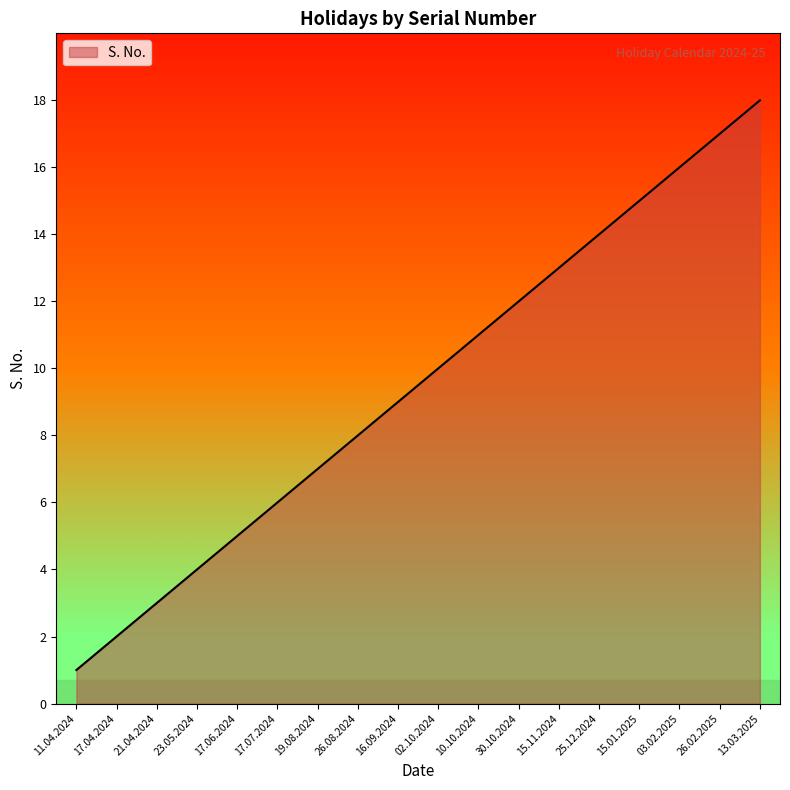

Reading left to right, list all the values displayed in this chart.

1	2	3	4	5	6	7	8	9	10	11	12	13	14	15	16	17	18